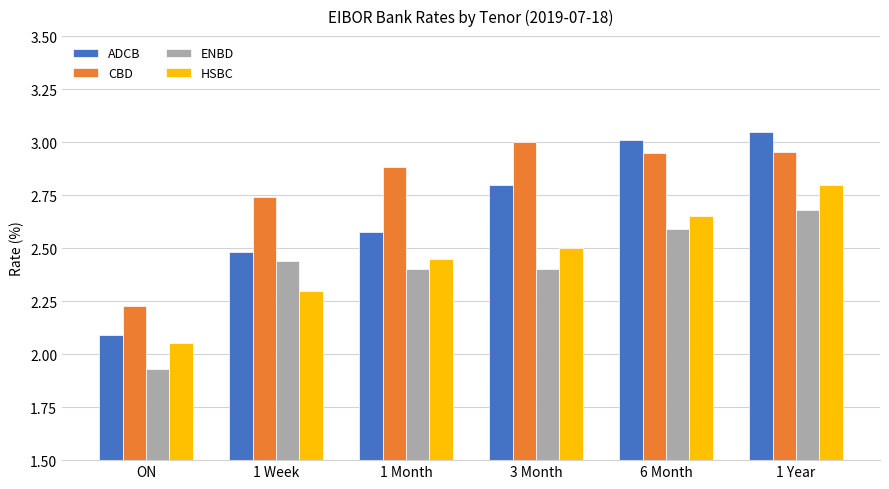

What is the difference between the ADCB values at 1 Year and ON?

1.0